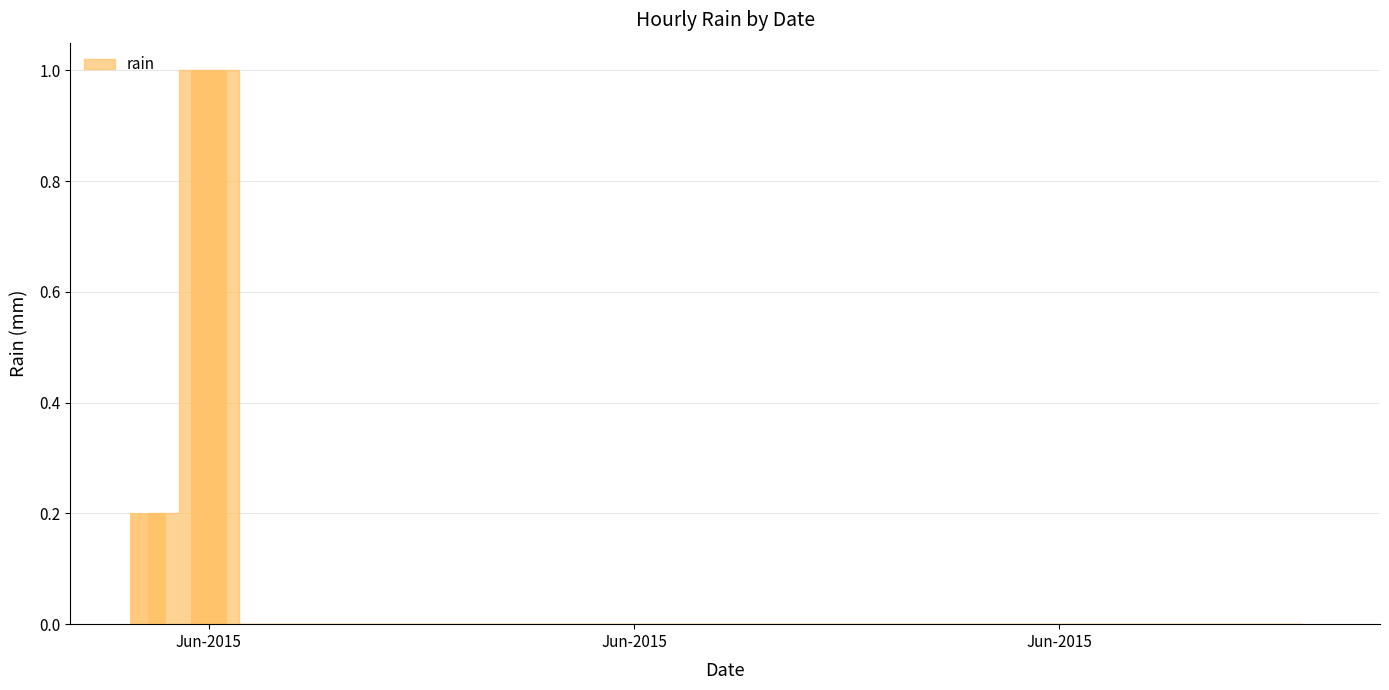

What is the sum of all values?

1.2